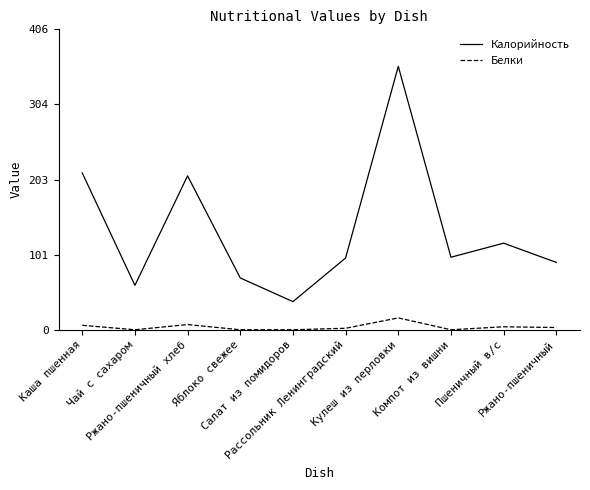

The Калорийность series shows 208 at Ржано-пшеничный хлеб. True or false?

True